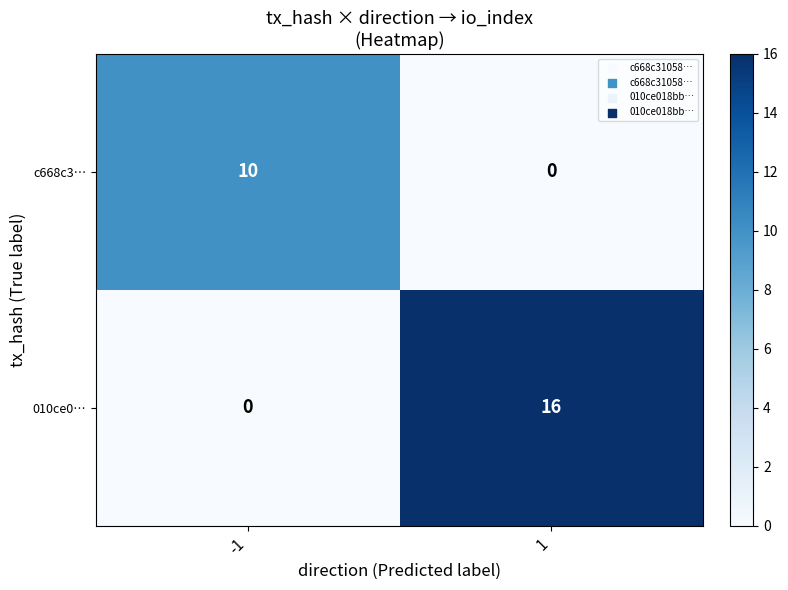

Rank the series at -1 from lowest to highest value.

010ce0…, c668c3…